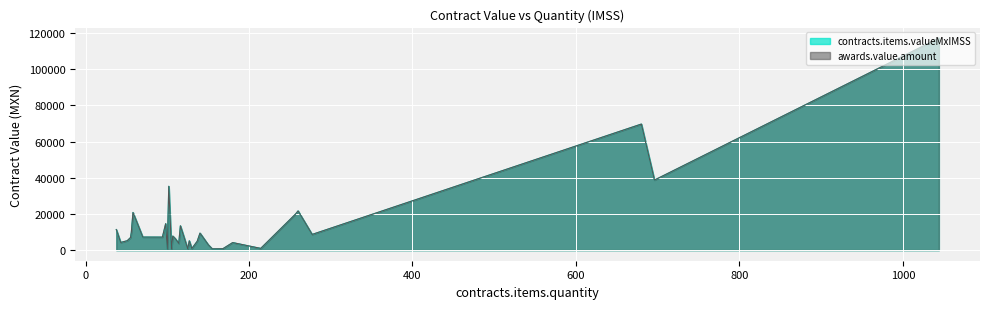

What is the difference between the maximum and second lowest values in the awards.value.amount series?

116762.5